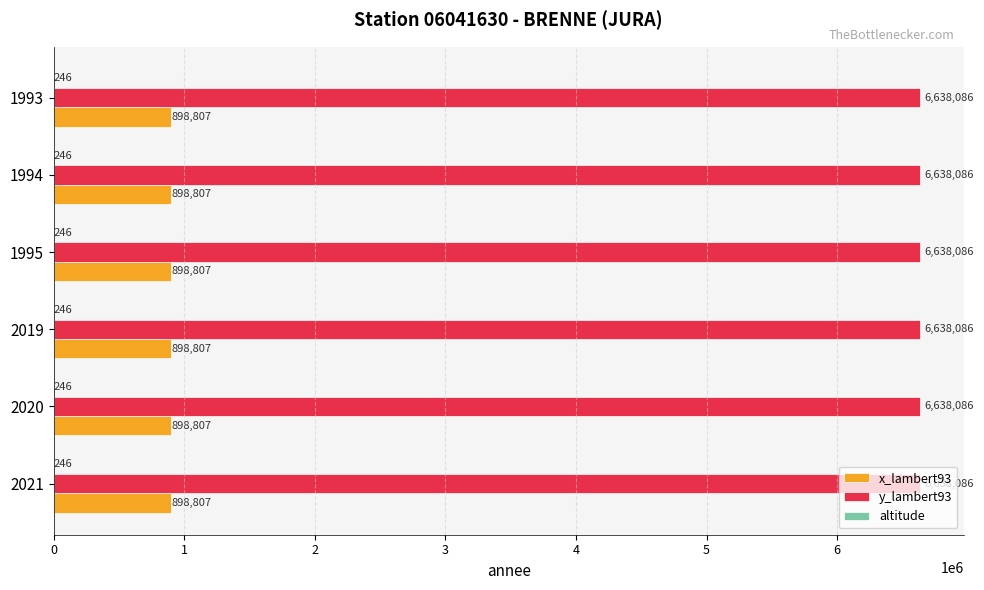

The value of y_lambert93 at 2020 is 9229354. True or false?

False